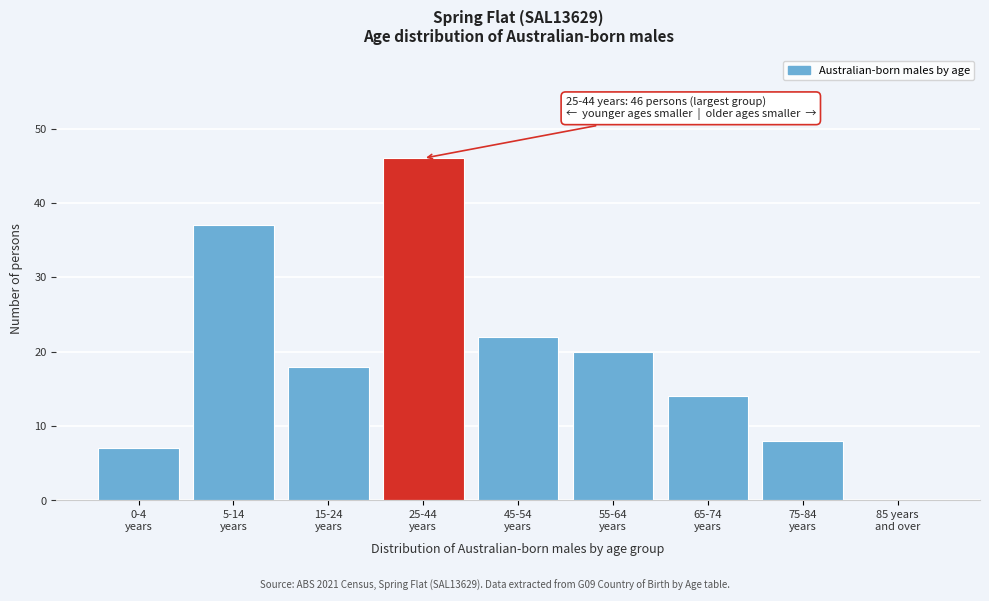

What is the greatest value displayed?

46